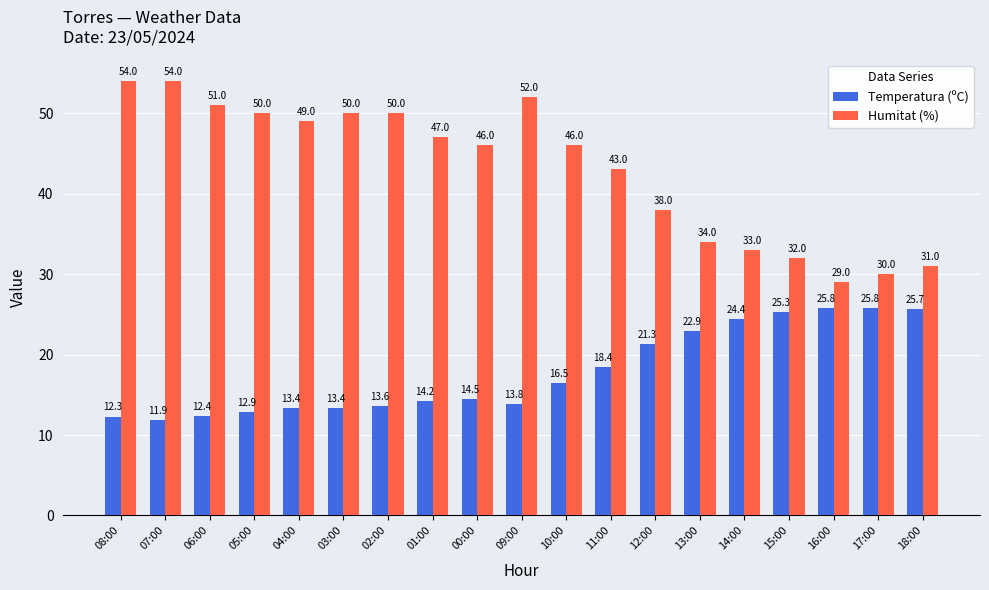

What is the difference between the second highest and minimum values in the Temperatura (ºC) series?

13.9